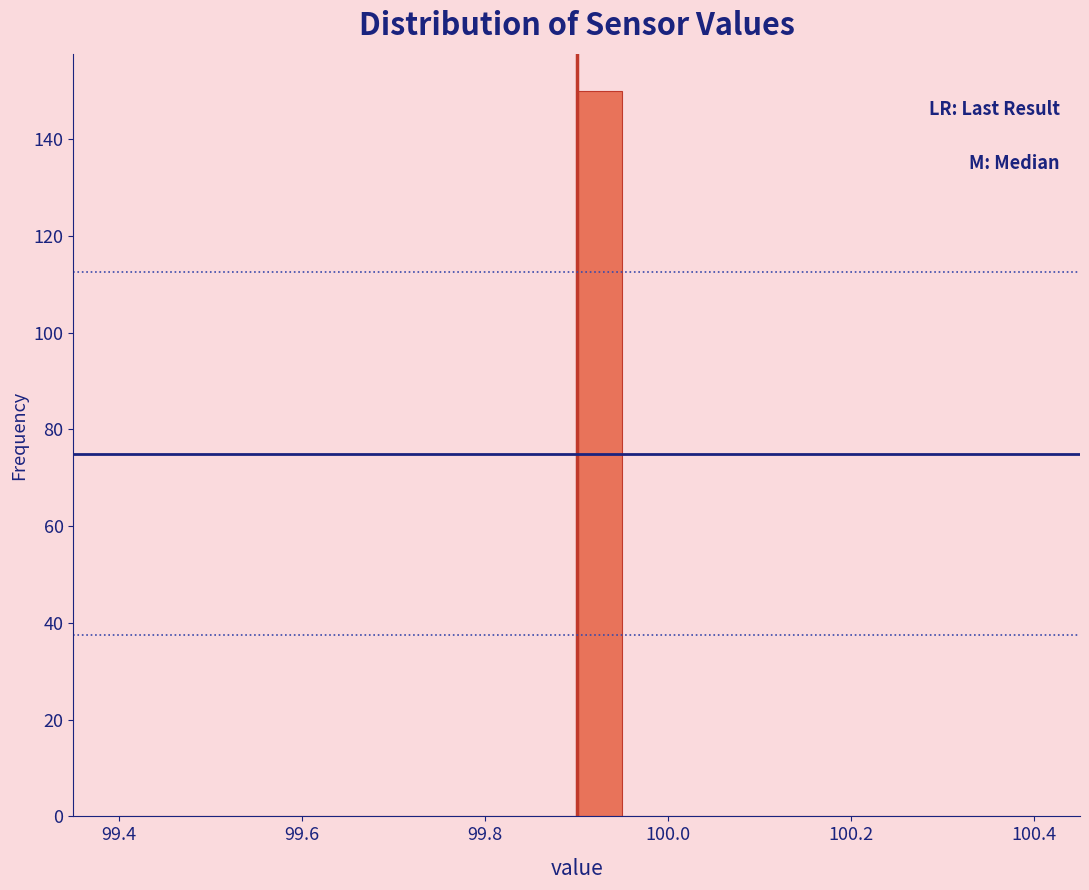

Around what value on the x-axis is the tallest bar? Give the approximate position of its centre, as read against the axis.

99.92